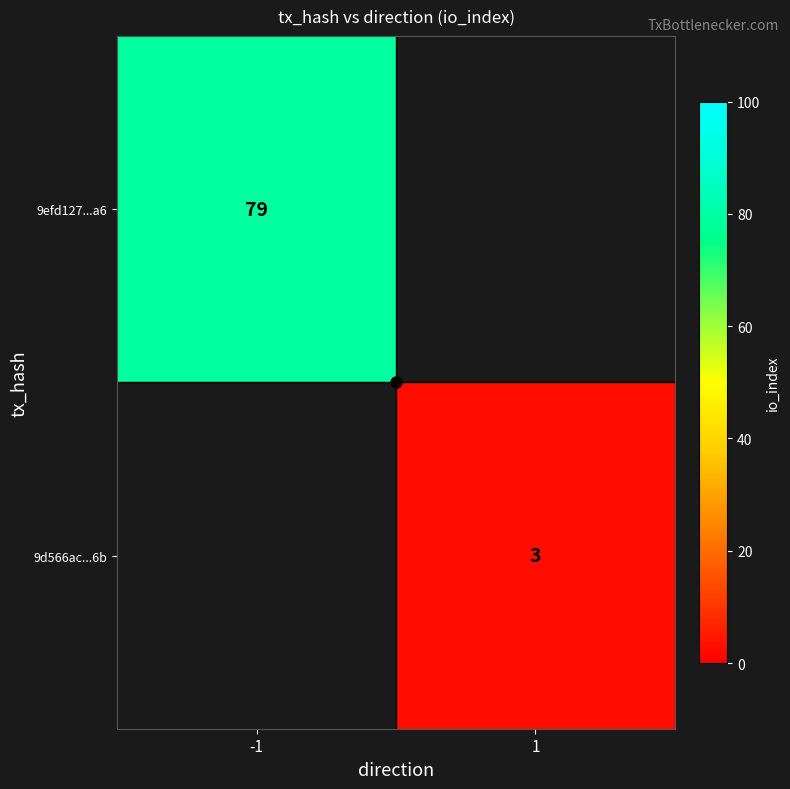

Rank the series by their maximum value, from highest to lowest.

9efd127...a6, 9d566ac...6b